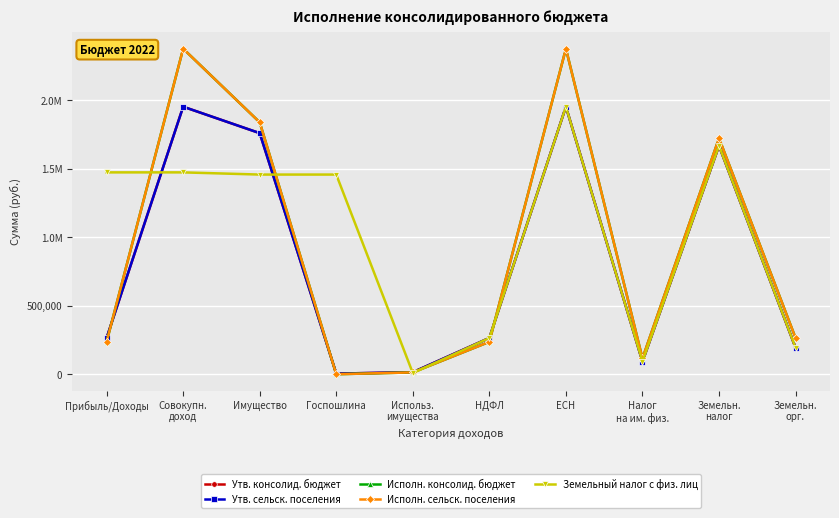

Is this an area chart (filled region under the line)?

No